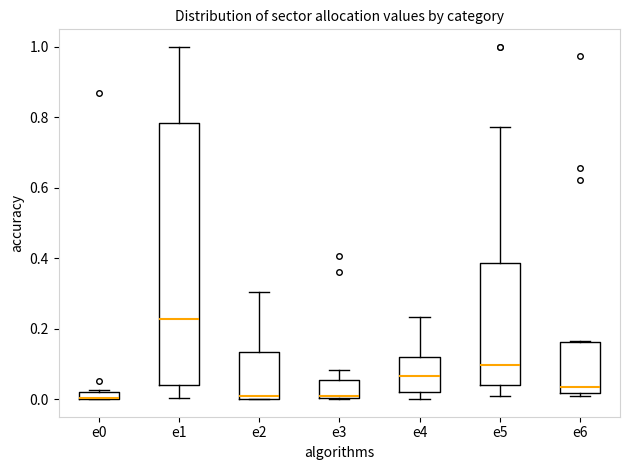

Comparing the boxes themselves (not the whiskers), which one is the tallest?

e1